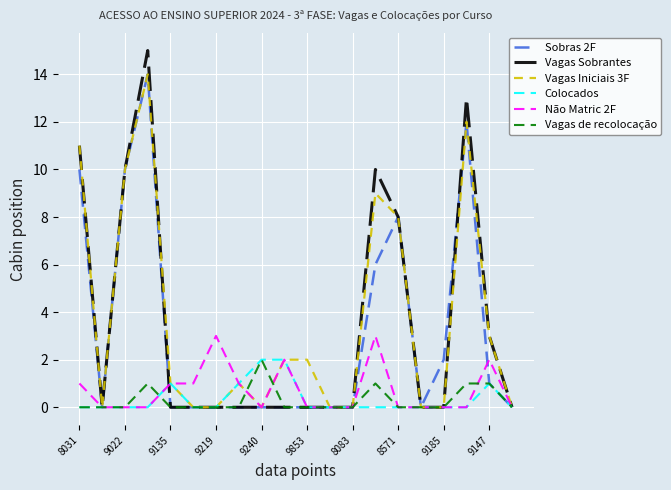

Which series has the widest spread of values?

Vagas Sobrantes